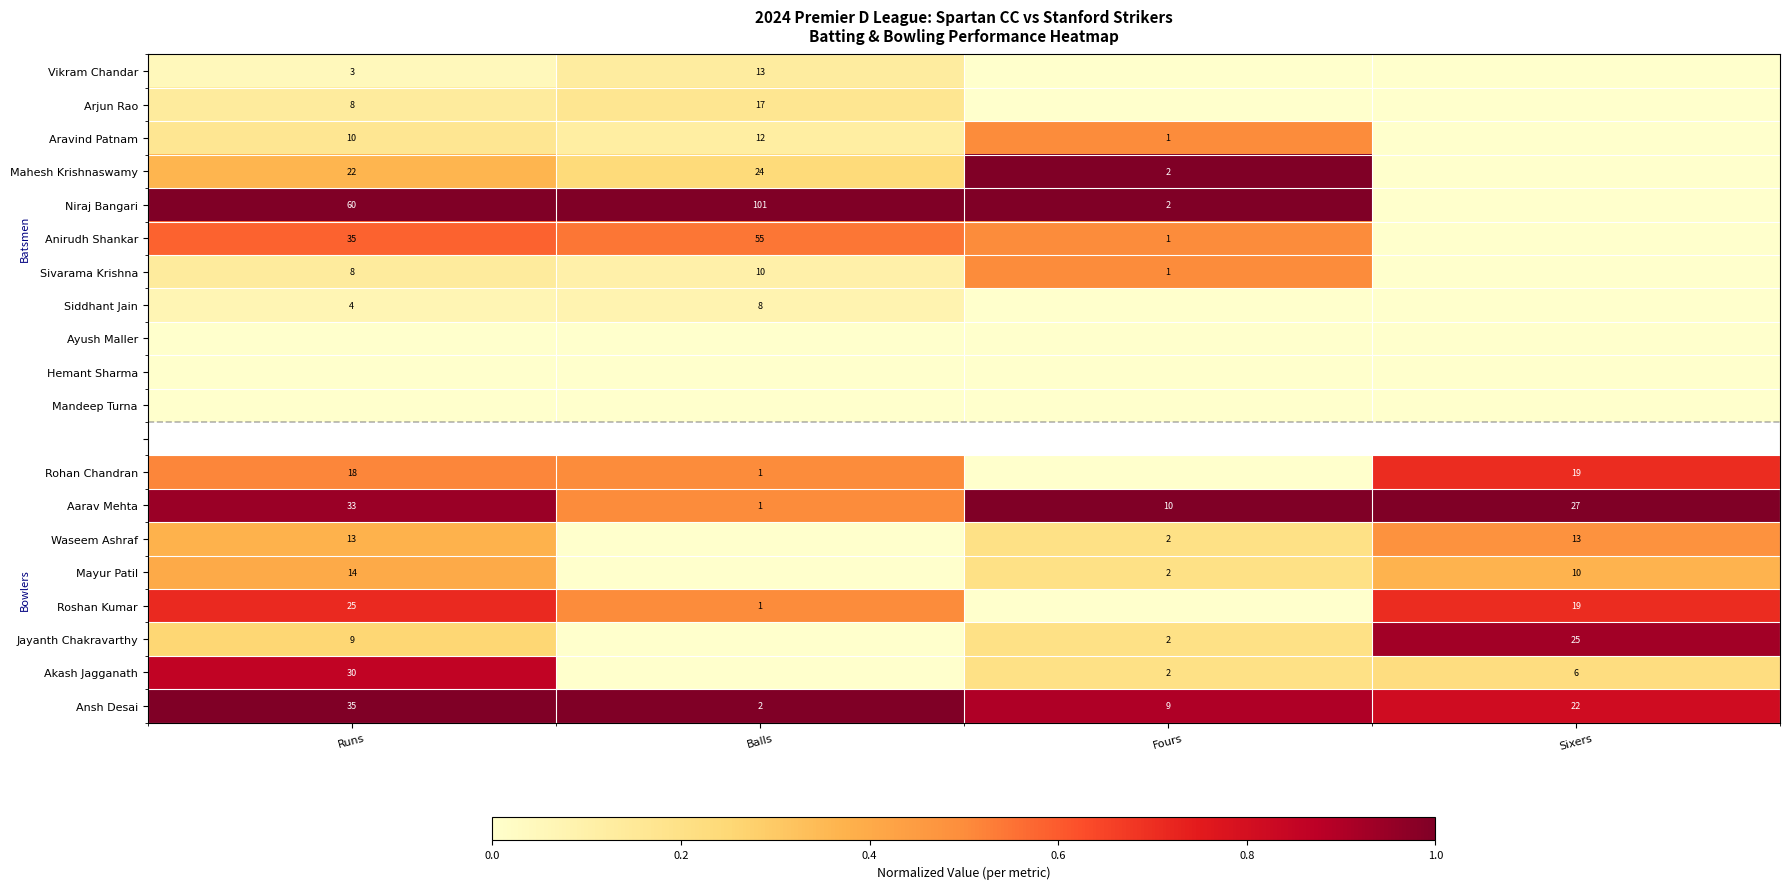

Is the value of Ansh Desai at Sixers greater than the value of Waseem Ashraf at Fours?

Yes